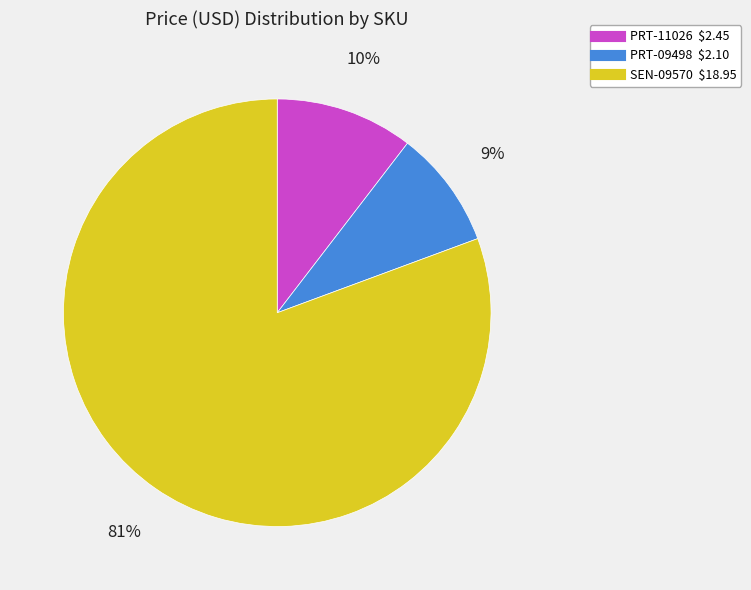

Rank the categories by value from lowest to highest.

PRT-09498, PRT-11026, SEN-09570